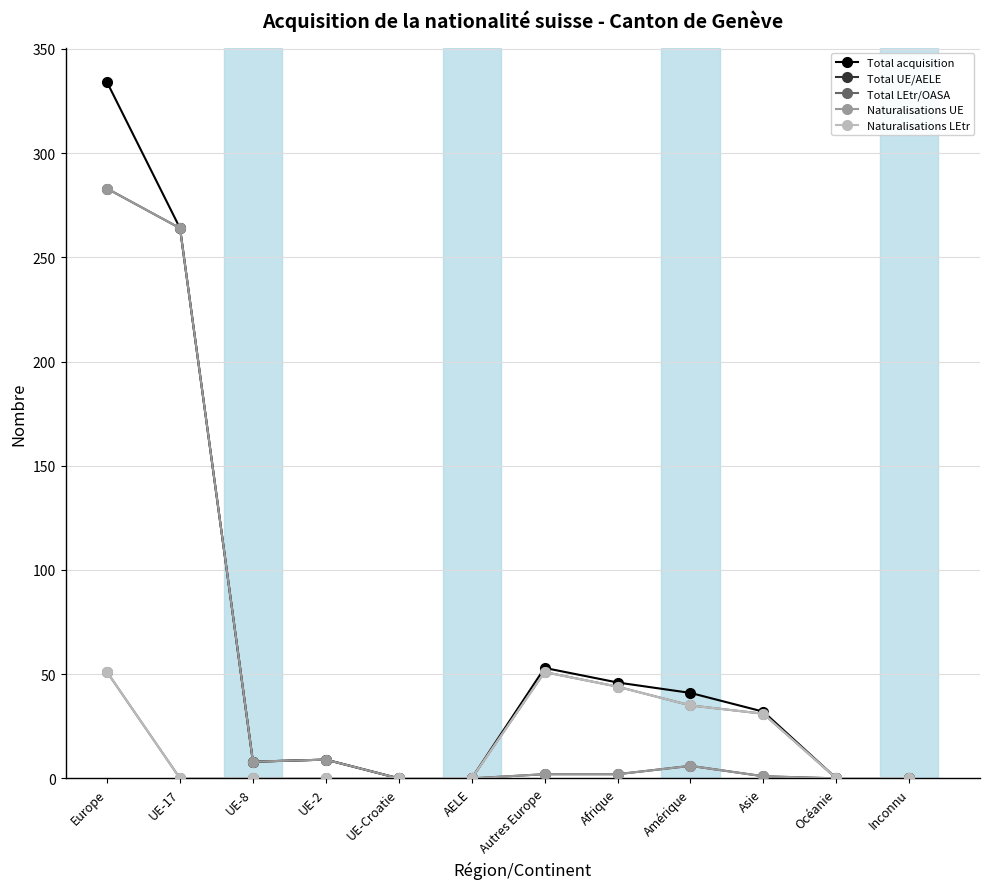

Does the chart have visible grid lines?

Yes